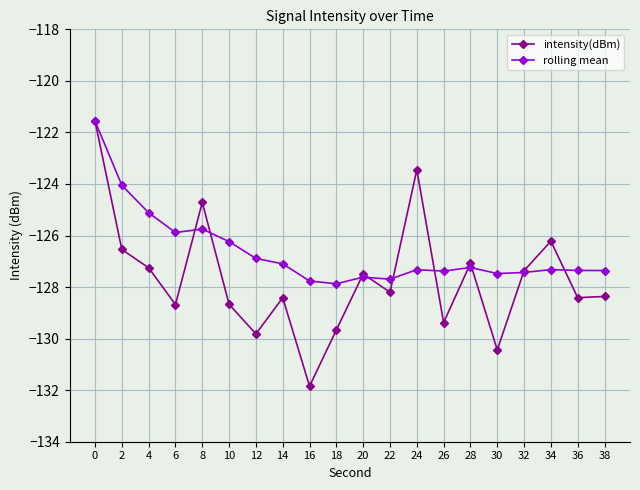

What is the total value across all series at 34?

-253.5